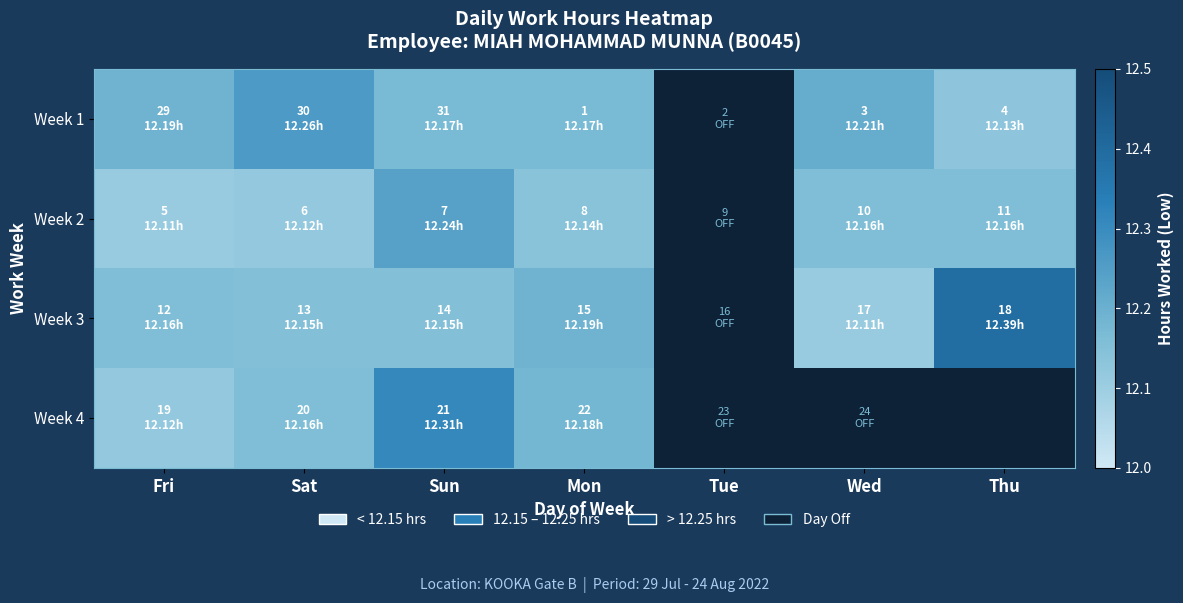

Which category has the highest value in the Week 3 series?

Thu